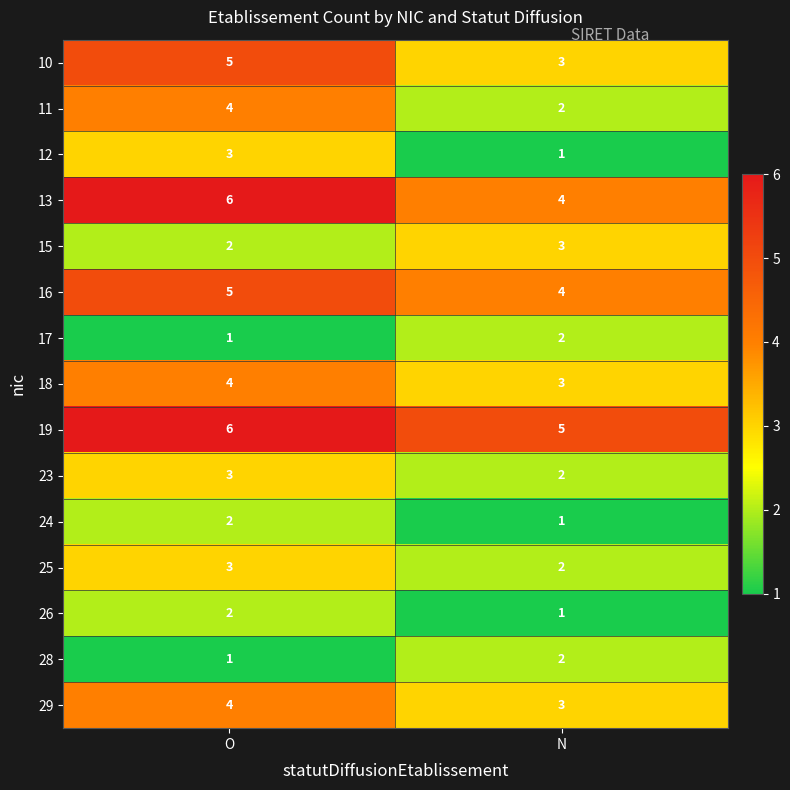

Read the 18 value at N.

3